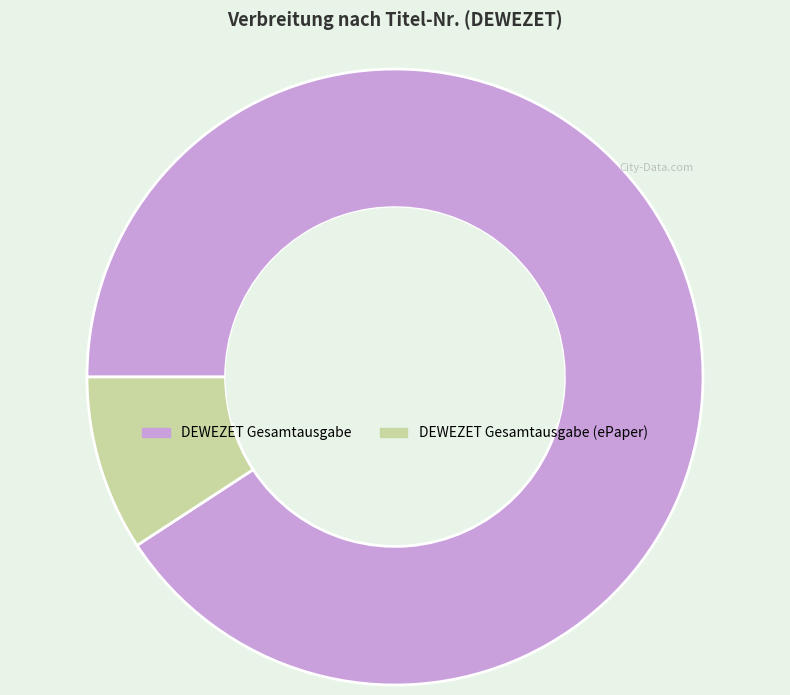

Combined, do DEWEZET Gesamtausgabe and DEWEZET Gesamtausgabe (ePaper) account for over 50%?

Yes